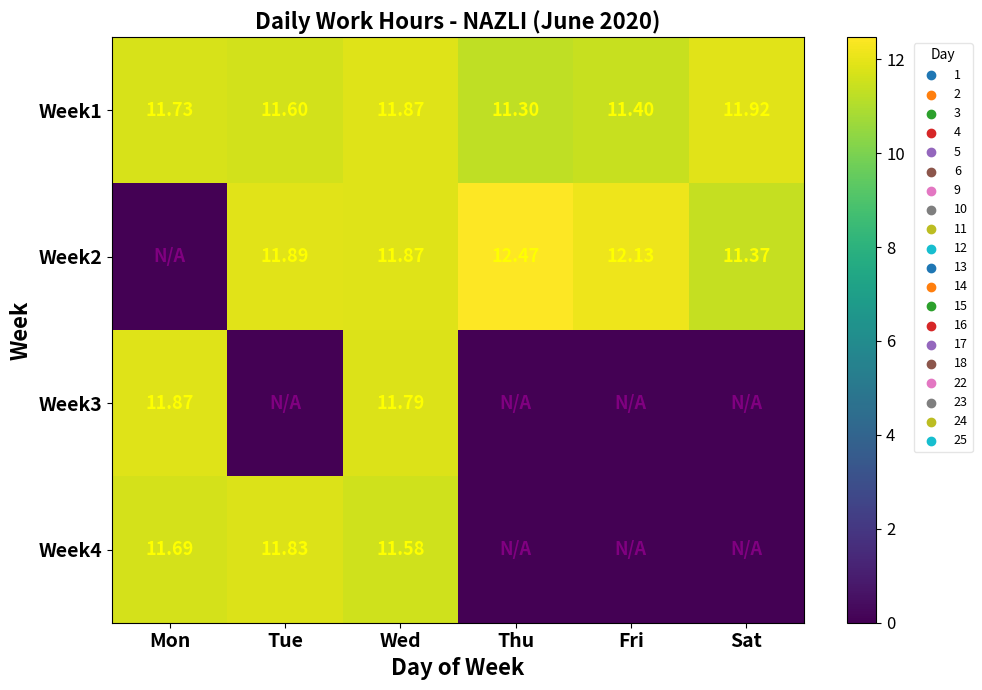

Is the value of Week3 at Mon greater than the value of Week2 at Tue?

No